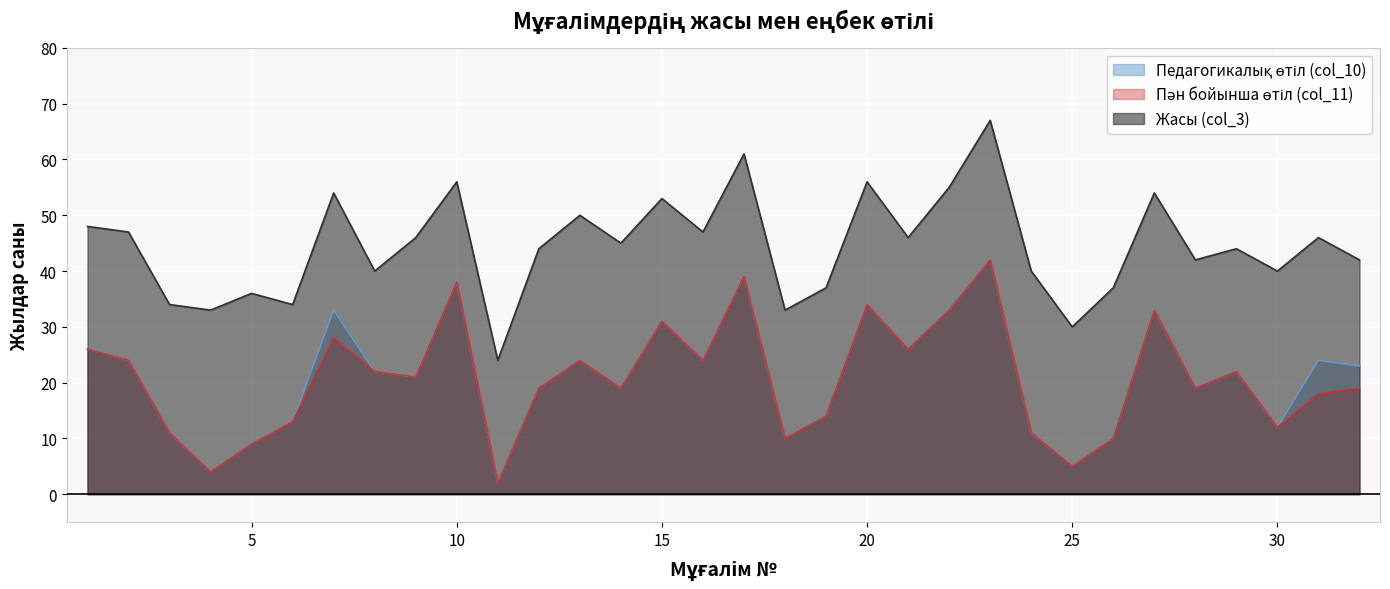

Reading left to right, extract all data points from this chart.

Педагогикалық өтіл (col_10): 1=26	2=24	3=11	4=4	5=9	6=13	7=33	8=22	9=21	10=38	11=2	12=19	13=24	14=19	15=31	16=24	17=39	18=10	19=14	20=34	21=26	22=33	23=42	24=11	25=5	26=10	27=33	28=19	29=22	30=12	31=24	32=23
Пән бойынша өтіл (col_11): 1=26	2=24	3=11	4=4	5=9	6=13	7=28	8=22	9=21	10=38	11=2	12=19	13=24	14=19	15=31	16=24	17=39	18=10	19=14	20=34	21=26	22=33	23=42	24=11	25=5	26=10	27=33	28=19	29=22	30=12	31=18	32=19
Жасы (col_3): 1=48	2=47	3=34	4=33	5=36	6=34	7=54	8=40	9=46	10=56	11=24	12=44	13=50	14=45	15=53	16=47	17=61	18=33	19=37	20=56	21=46	22=55	23=67	24=40	25=30	26=37	27=54	28=42	29=44	30=40	31=46	32=42